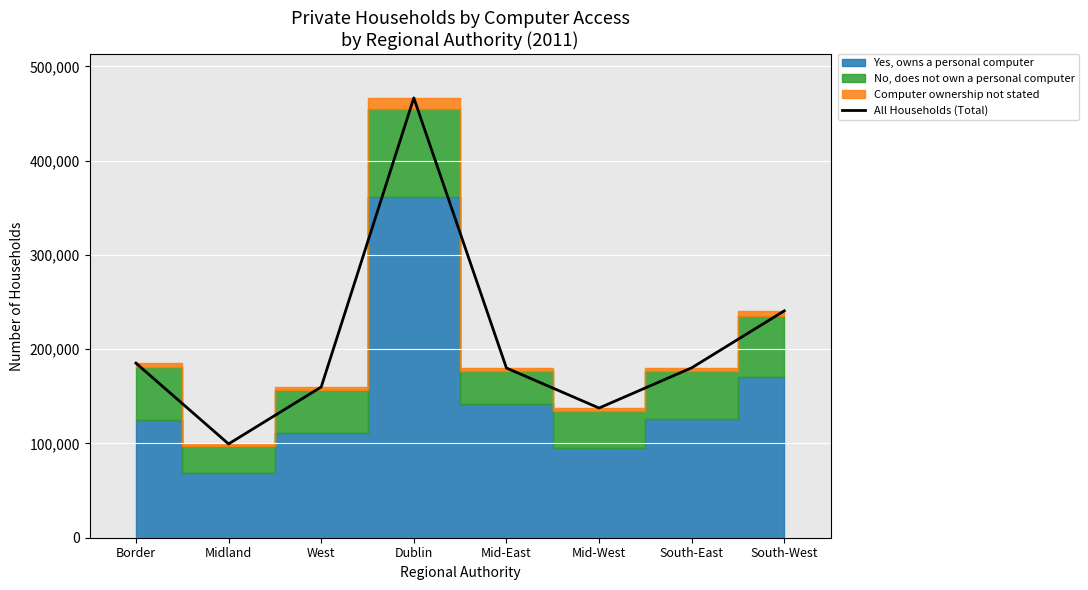

Which has a higher value, West or Mid-West?

West